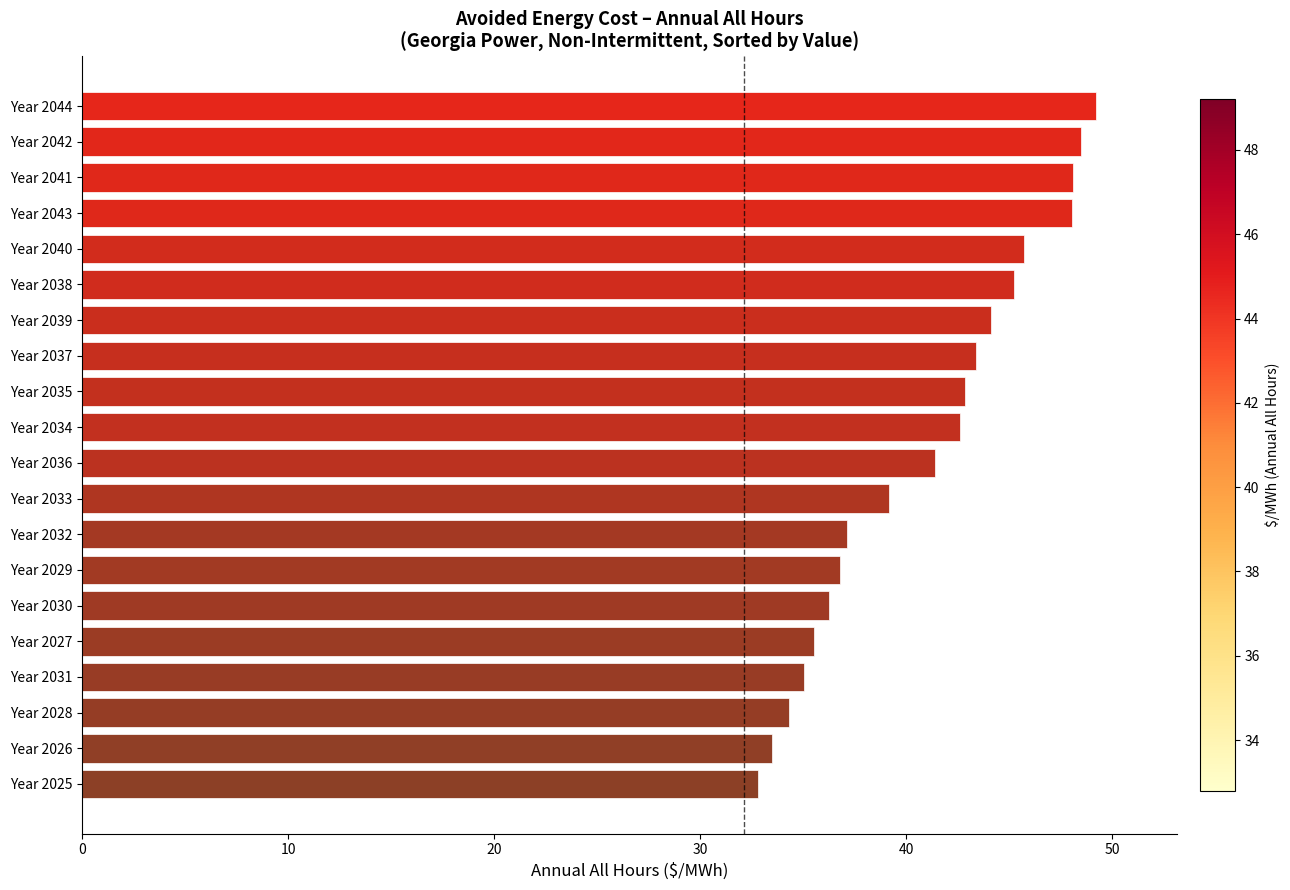

What is the sum of the values at Year 2044 and Year 2040?

94.9